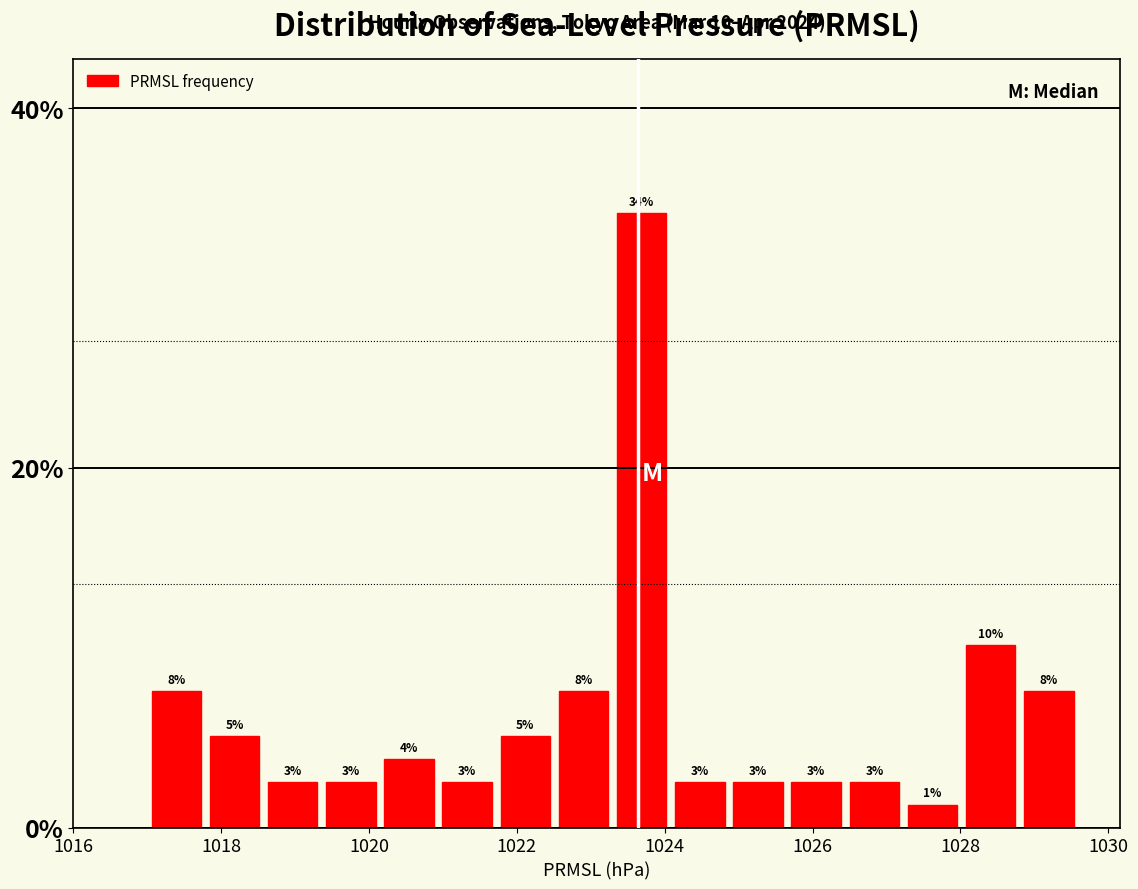

Around what value on the x-axis is the tallest bar? Give the approximate position of its centre, as read against the axis.

1023.6